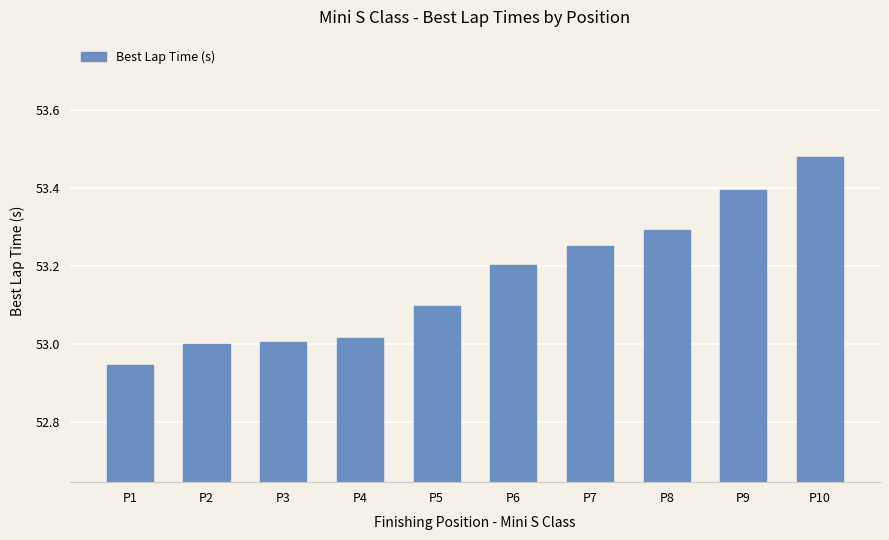

True or false: the data shows 53.1 at P5.

True